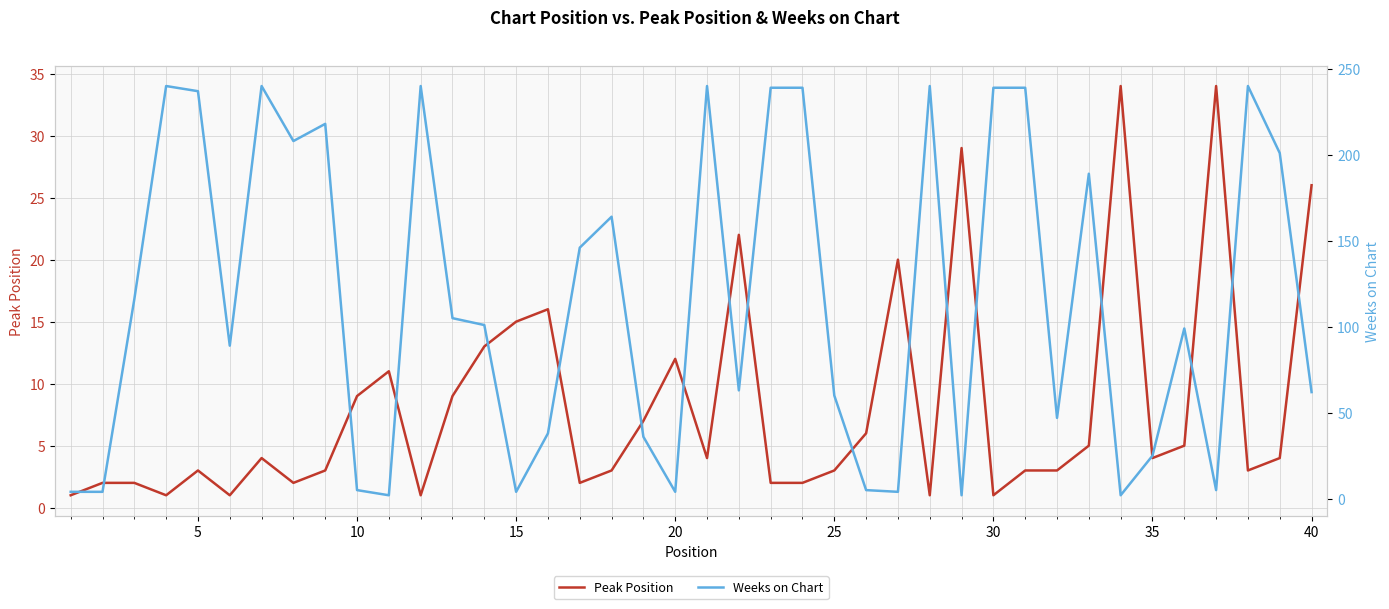

Is it true that Peak Position equals 3 at 25?

True